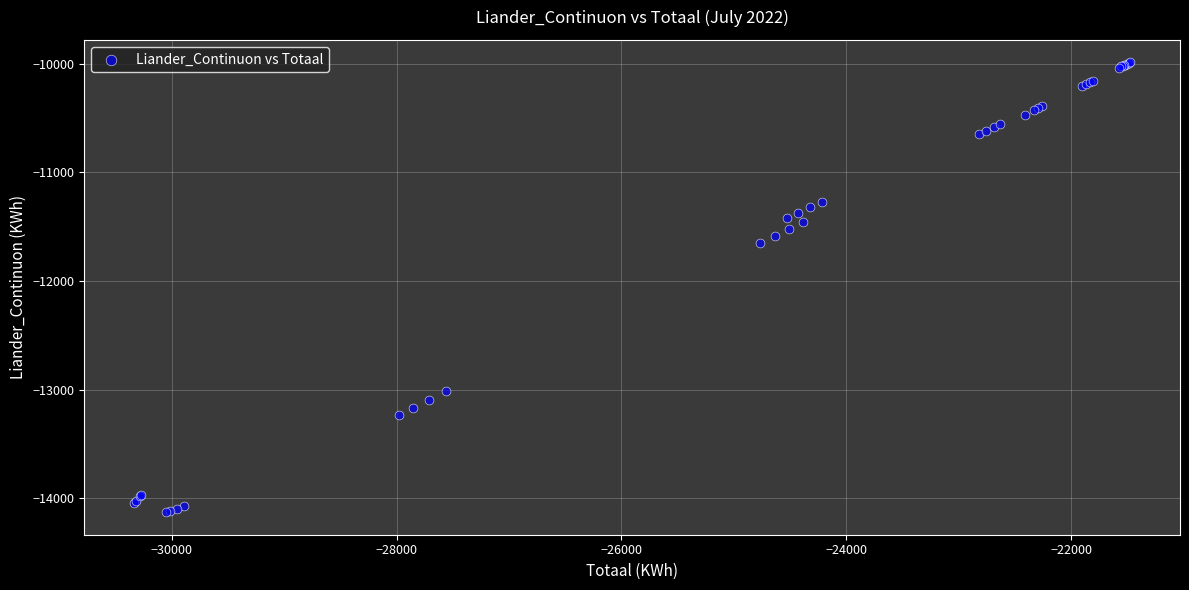

What Y value in the scatter plot is closest to -12057?

-11647